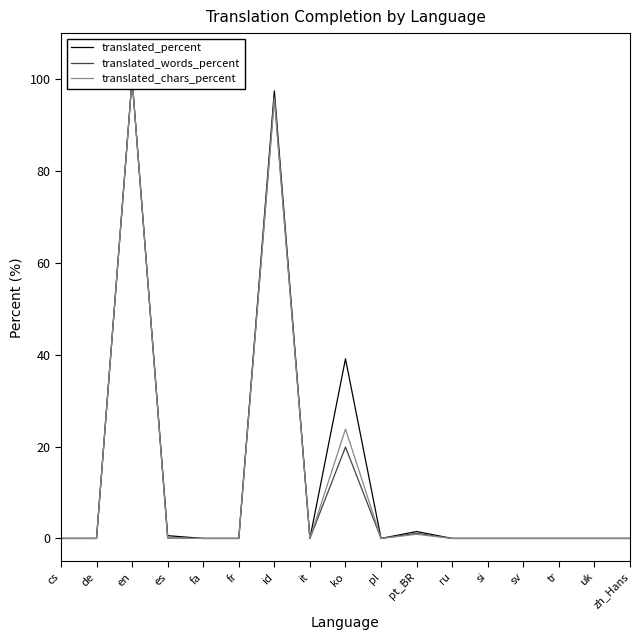

Reading left to right, extract all data points from this chart.

translated_percent: 0.0	0.0	100.0	0.6	0.0	0.0	97.4	0.0	39.1	0.0	1.5	0.0	0.0	0.0	0.0	0.0	0.0
translated_words_percent: 0.0	0.0	100.0	0.1	0.0	0.0	96.1	0.0	19.9	0.0	1.1	0.0	0.0	0.0	0.0	0.0	0.0
translated_chars_percent: 0.0	0.0	100.0	0.1	0.0	0.0	95.7	0.0	23.8	0.0	0.9	0.0	0.0	0.0	0.0	0.0	0.0